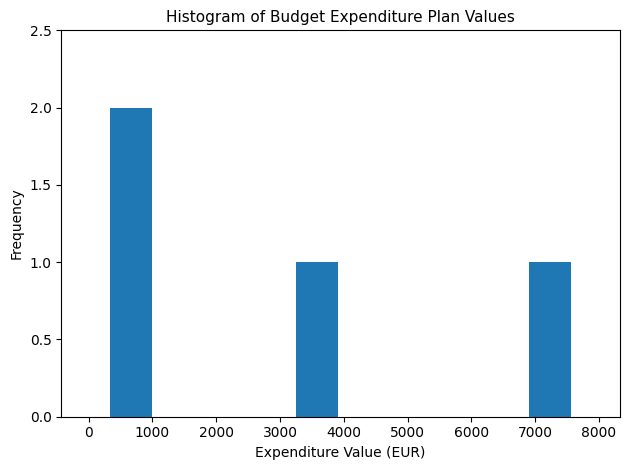

Over which range of the x-axis is the bar tallest?

300 to 1030